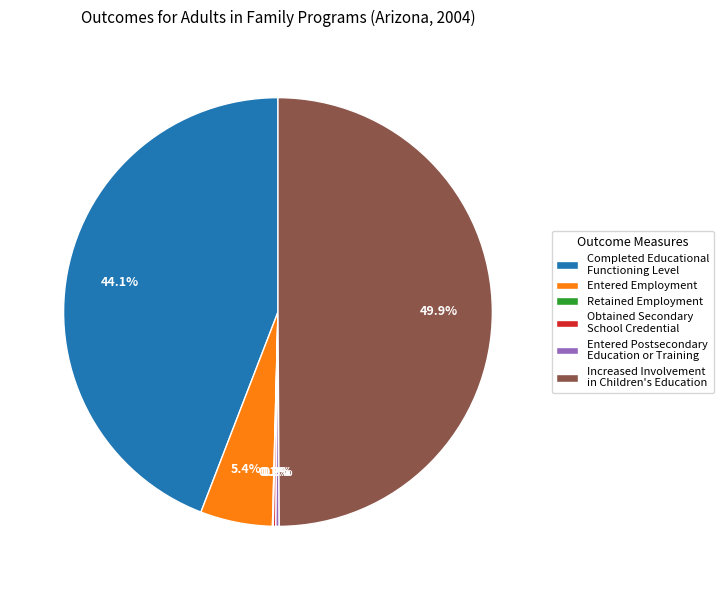

What is the largest slice in the pie chart?

Increased Involvement in Children's Education